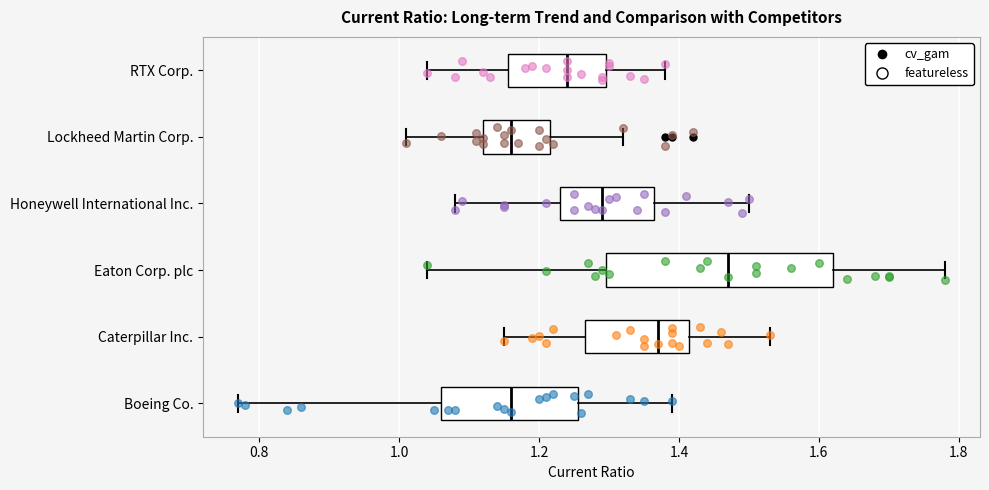

Where does the left whisker of the box for Boeing Co. end on the x-axis? The values are not printed on the chart, so give them approximately, as read against the axis.

0.78